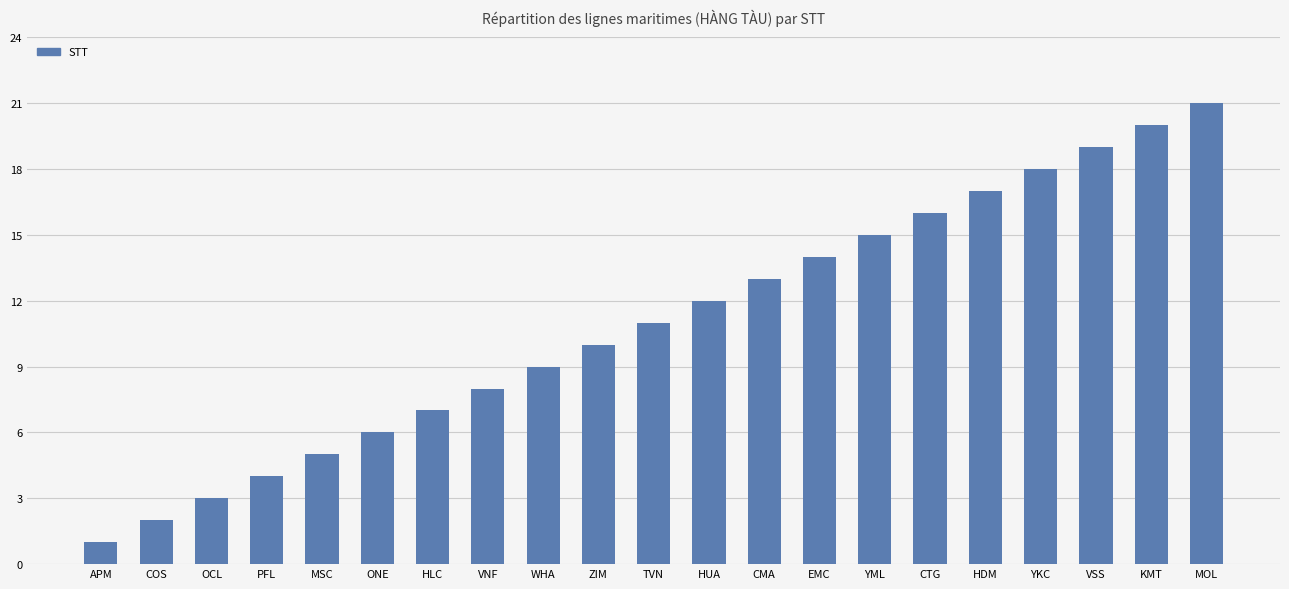

How many bars are there in total?

21